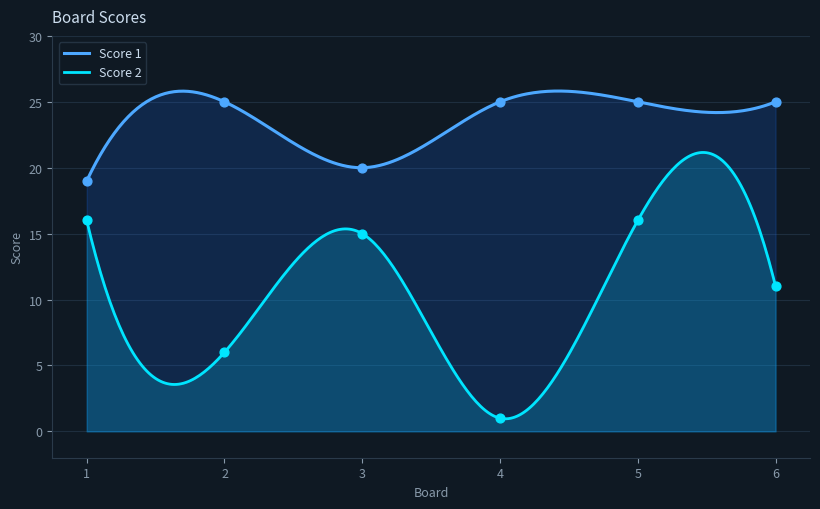

Is the value of Score 2 at 3 greater than the value of Score 1 at 5?

No